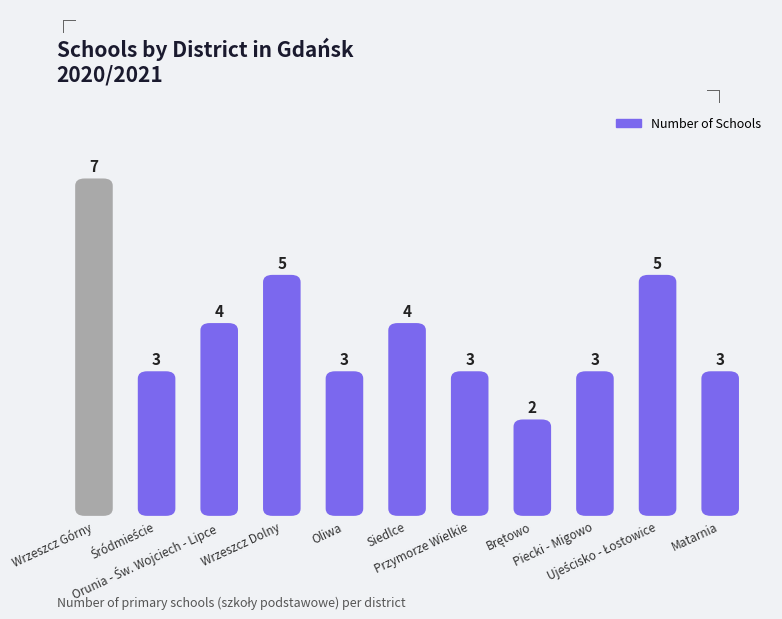

At which category does the chart reach its minimum across all series?

Brętowo